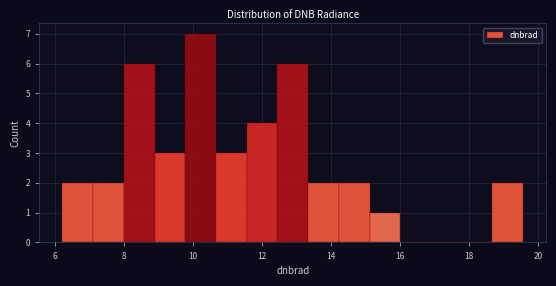

What is the height of the bar covering 8.0 to 8.8 on the x-axis? Neither the bar edges nor the heights are printed on the chart, so give them approximately, as read against the axes.

6